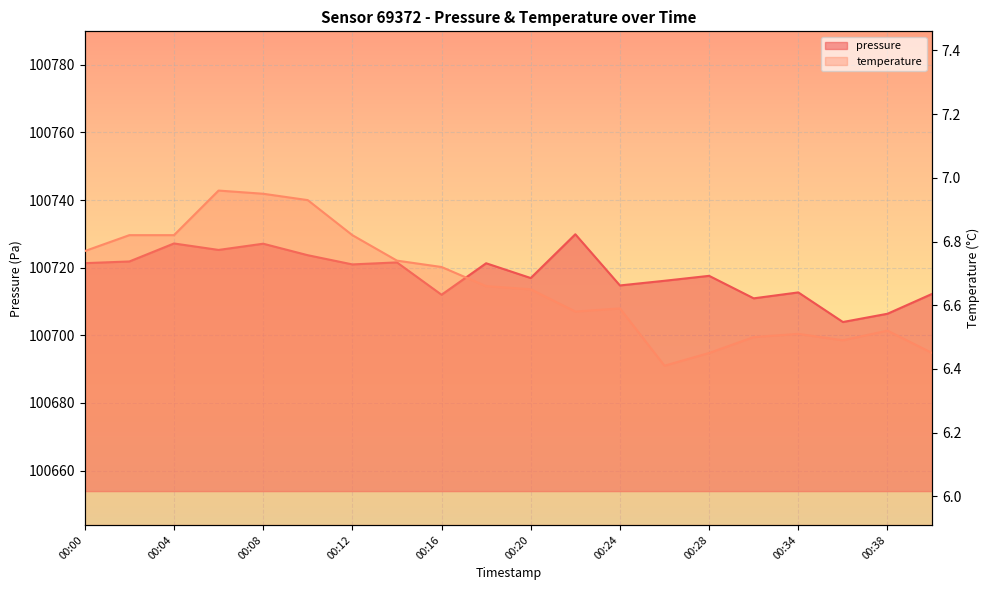

At which label does pressure first exceed 100720?

00:00